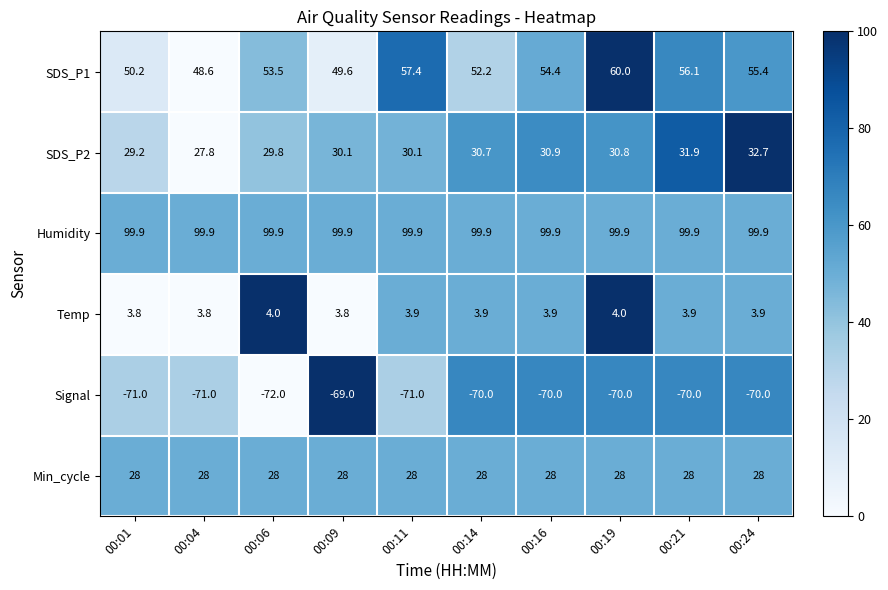

Which category has the lowest value in the SDS_P2 series?

00:04